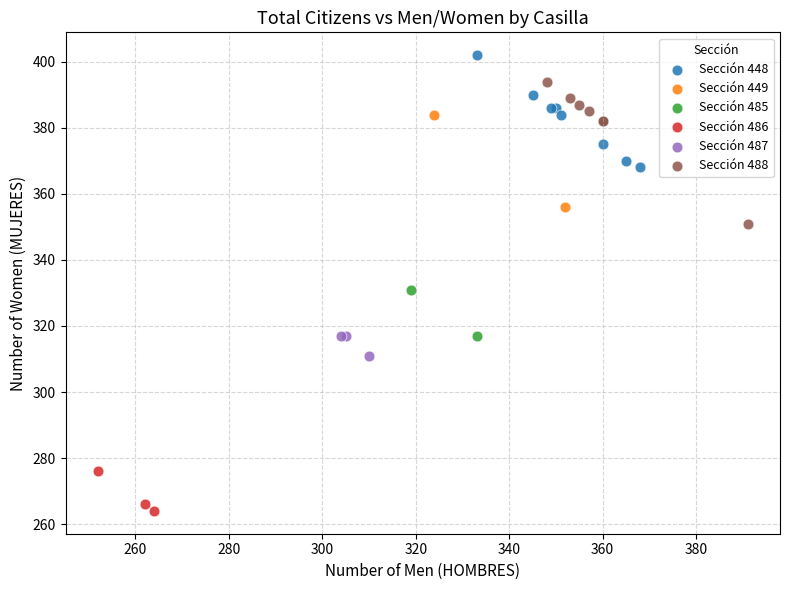

Which series reaches the maximum Y coordinate?

Sección 448